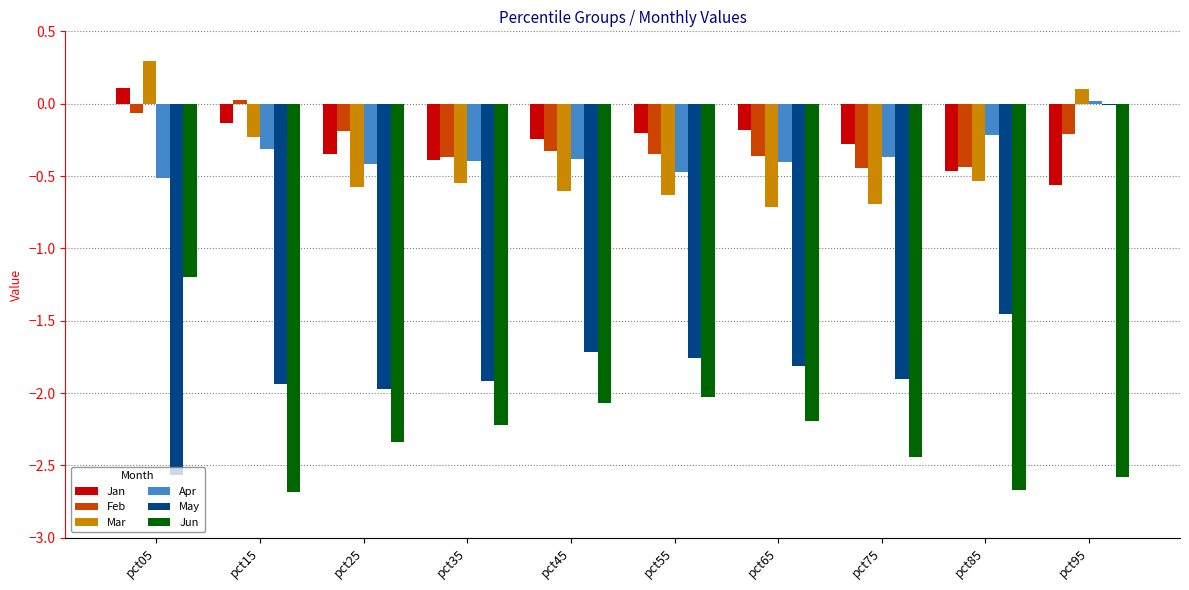

At pct05, list the series in order from smallest to largest.

May, Jun, Apr, Feb, Jan, Mar